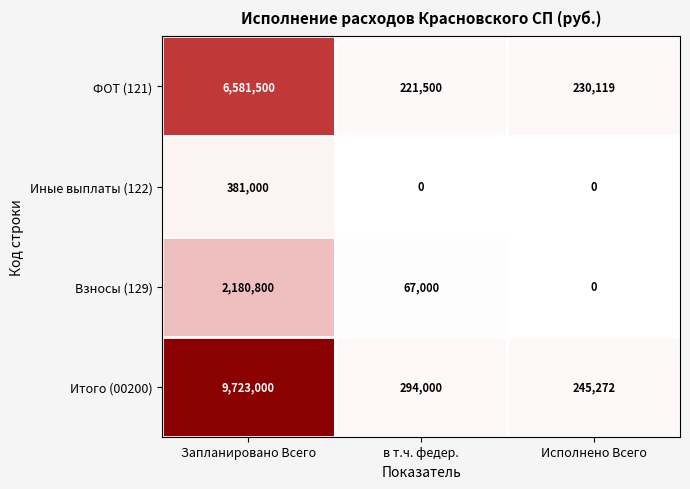

Which series has the widest spread of values?

Итого (00200)